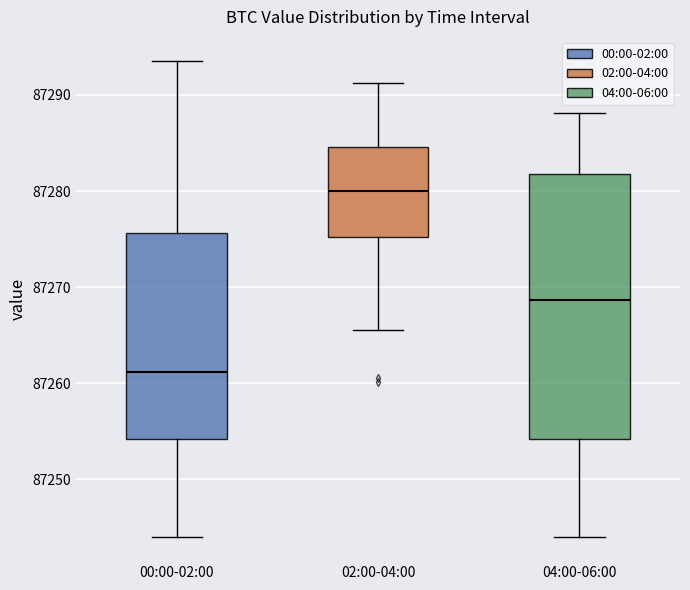

Which box's median line is the highest?

02:00-04:00